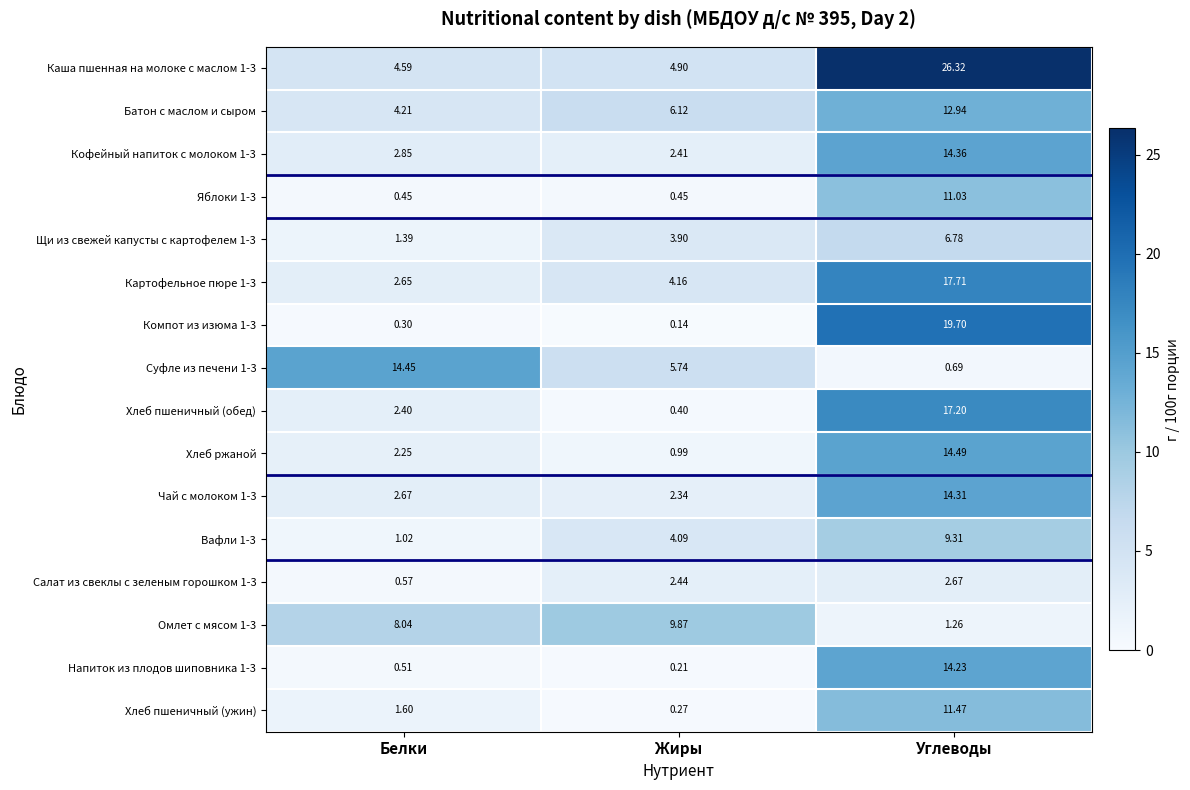

Which series has the largest total across all categories?

Каша пшенная на молоке с маслом 1-3